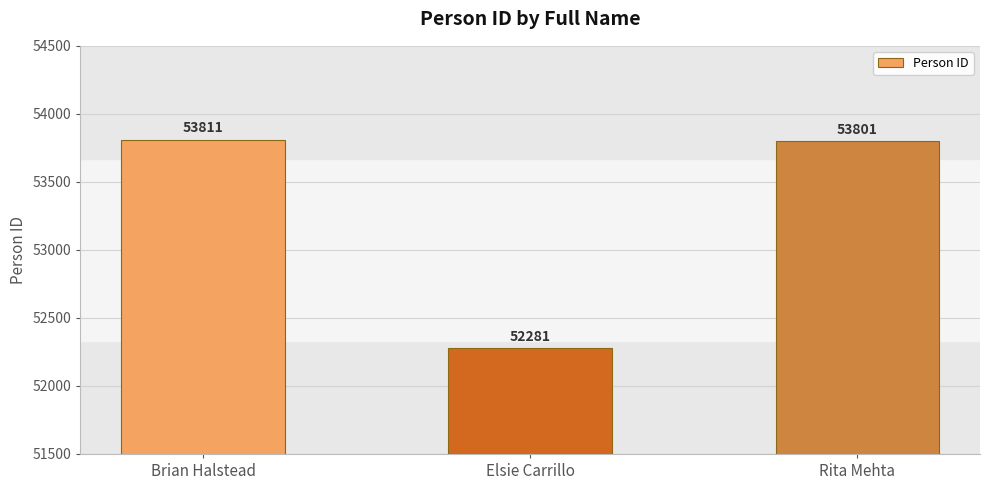

The chart shows a value of 53811 at Brian Halstead. True or false?

True